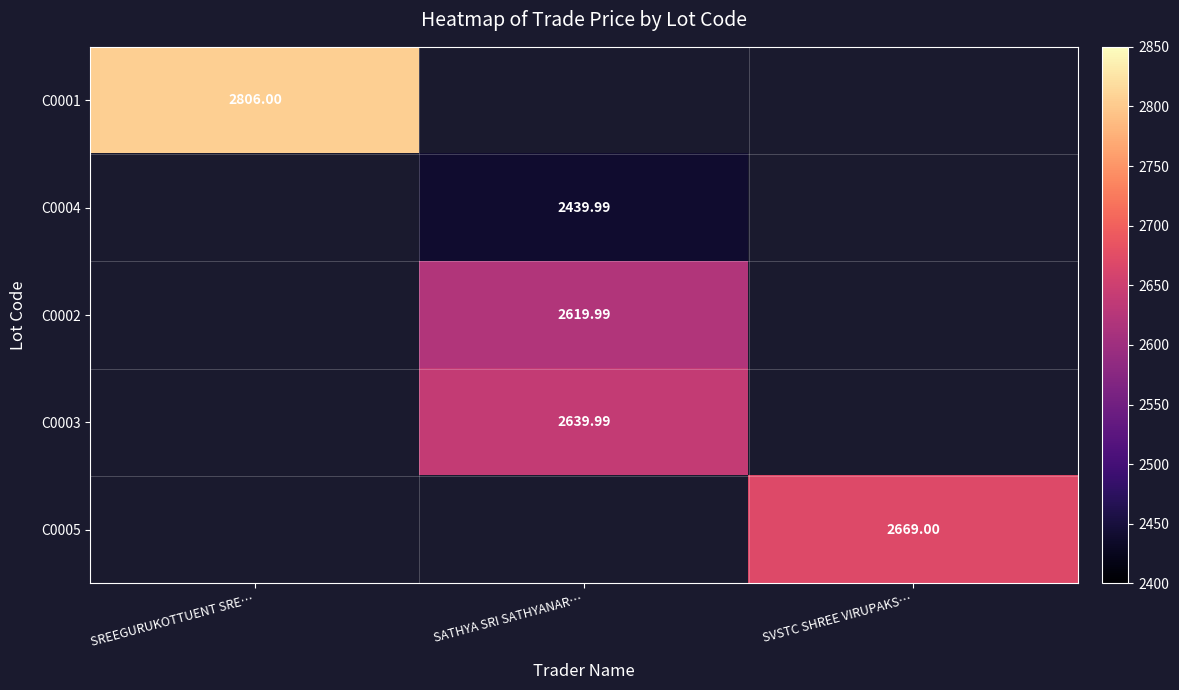

At SREEGURUKOTTUENT SRE…, list the series in order from smallest to largest.

C0001, C0004, C0002, C0003, C0005